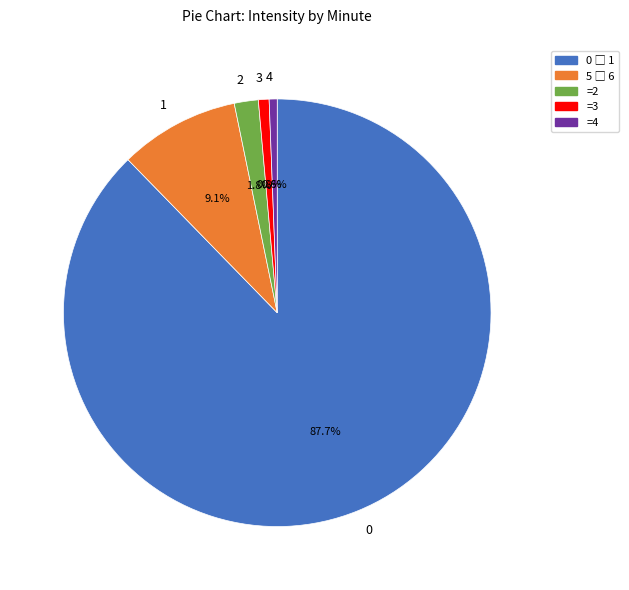

Is the sum of 0 and 4 greater than half?

Yes